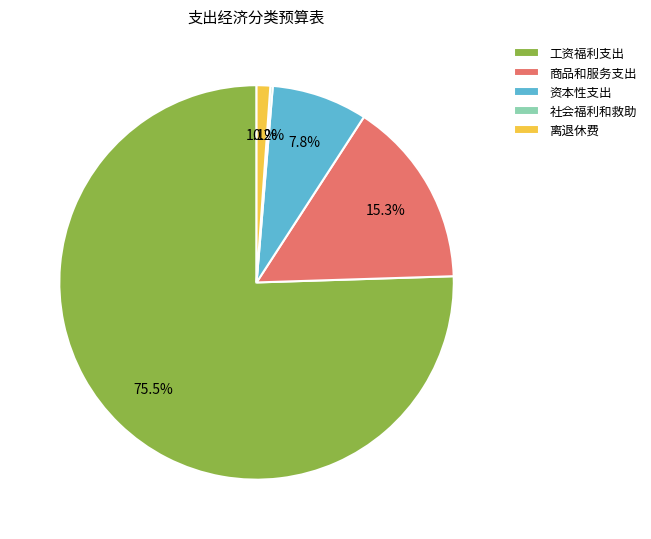

What is the largest slice in the pie chart?

工资福利支出